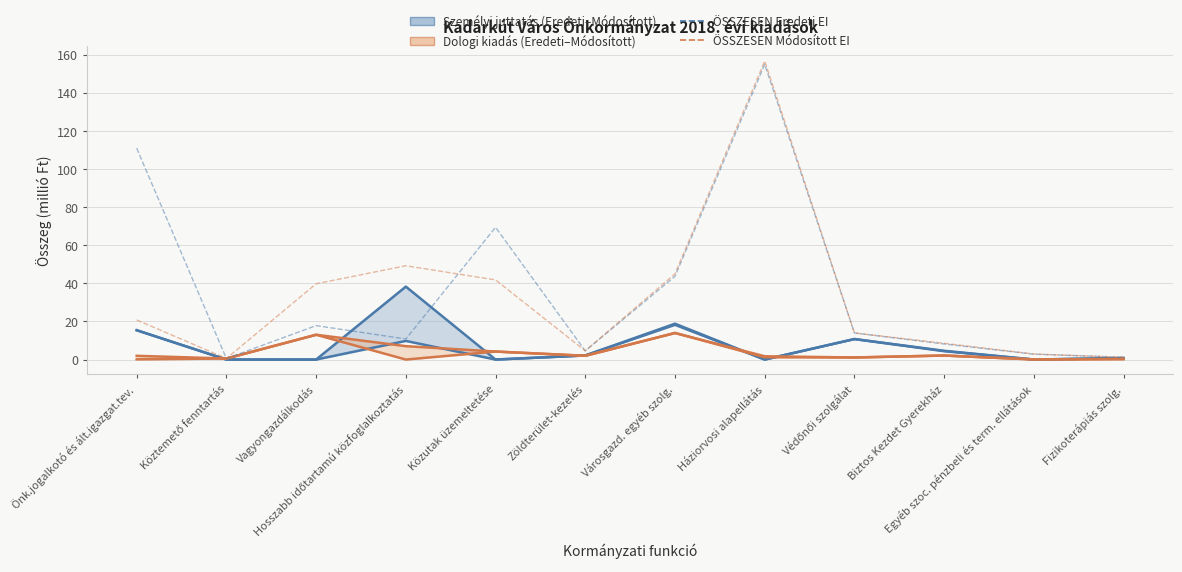

Rank the series by their maximum value, from highest to lowest.

ÖSSZESEN Módosított EI, ÖSSZESEN Eredeti EI